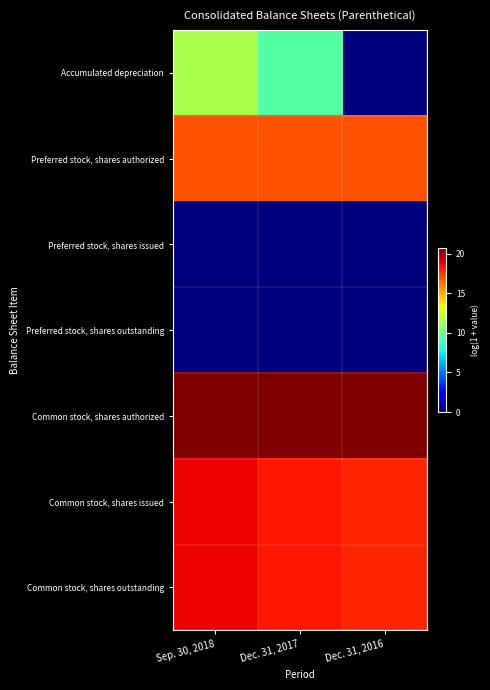

How many categories are shown in the chart?

3